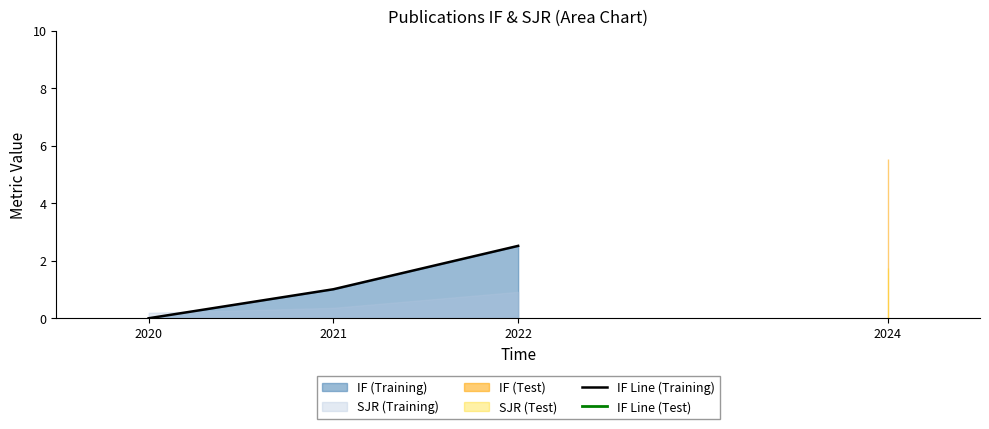

What is the average value?

1.2